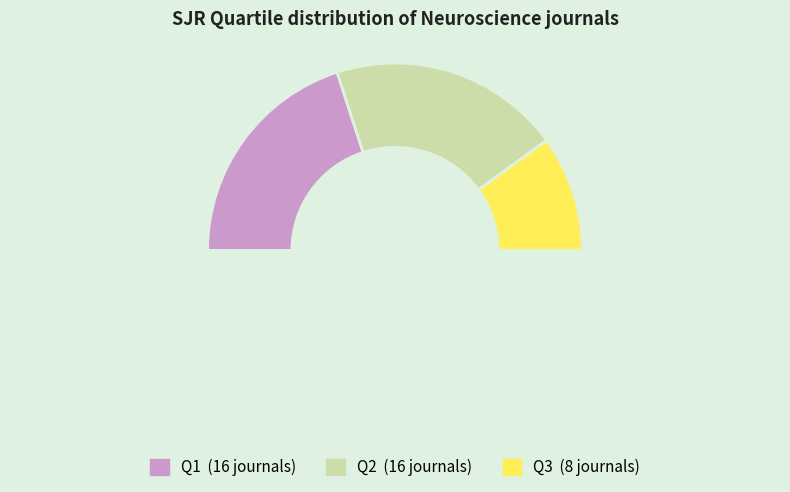

To the nearest percent, what is the difference between the largest and smallest slice percentages?

20%